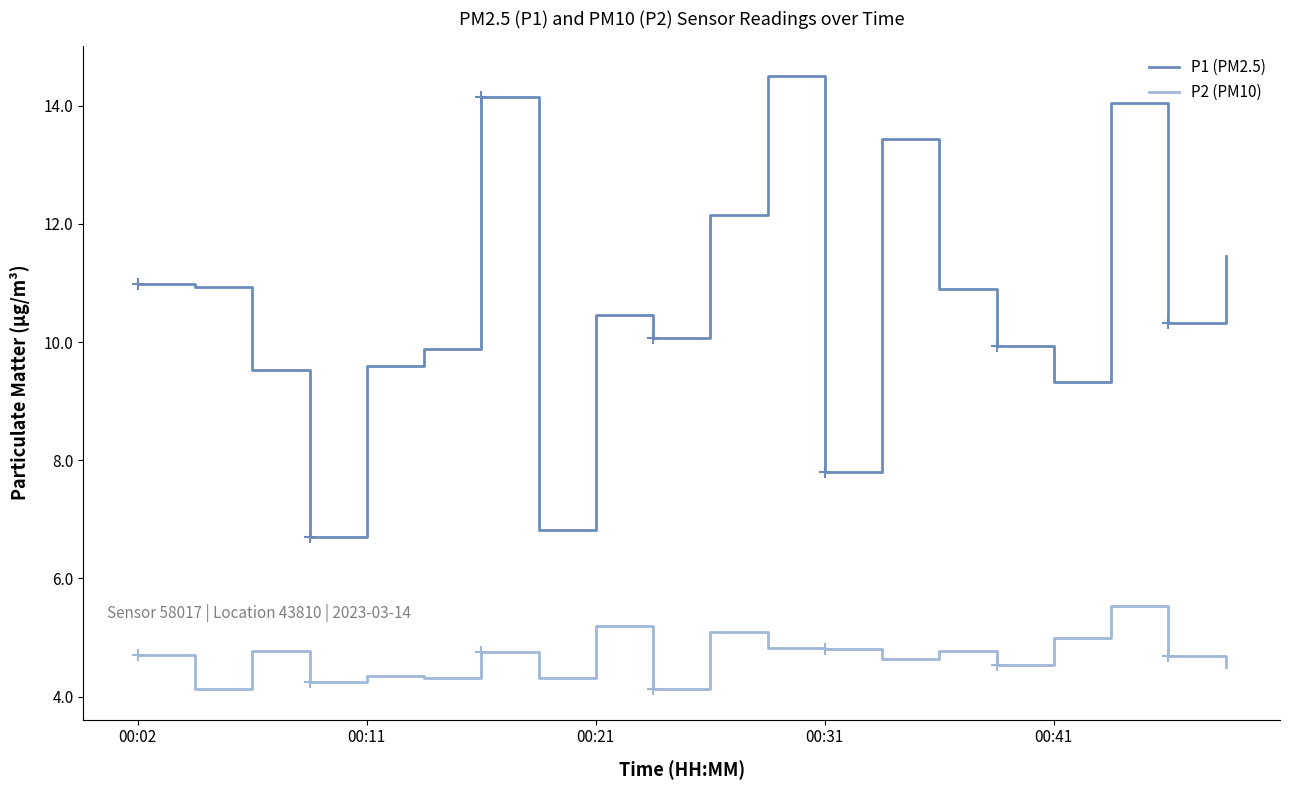

Which series has the largest total across all categories?

P1 (PM2.5)